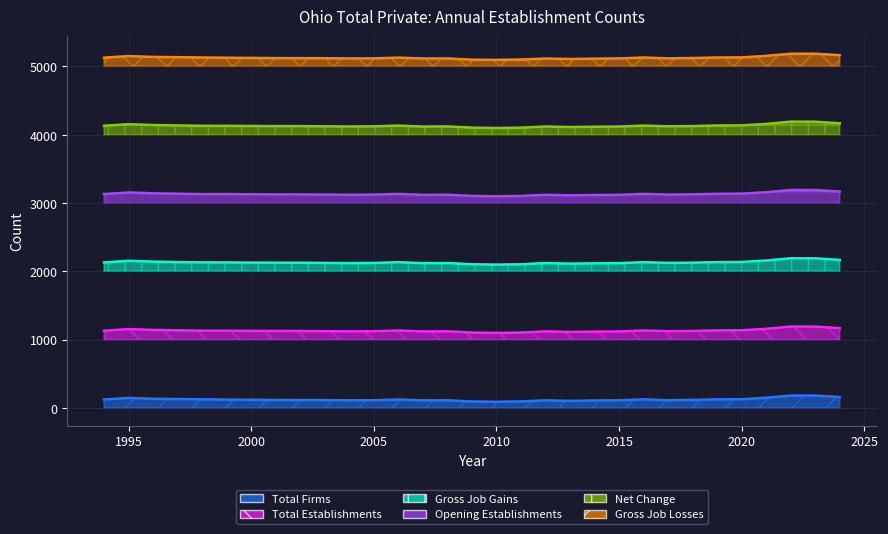

Count the number of data series in this chart.

5